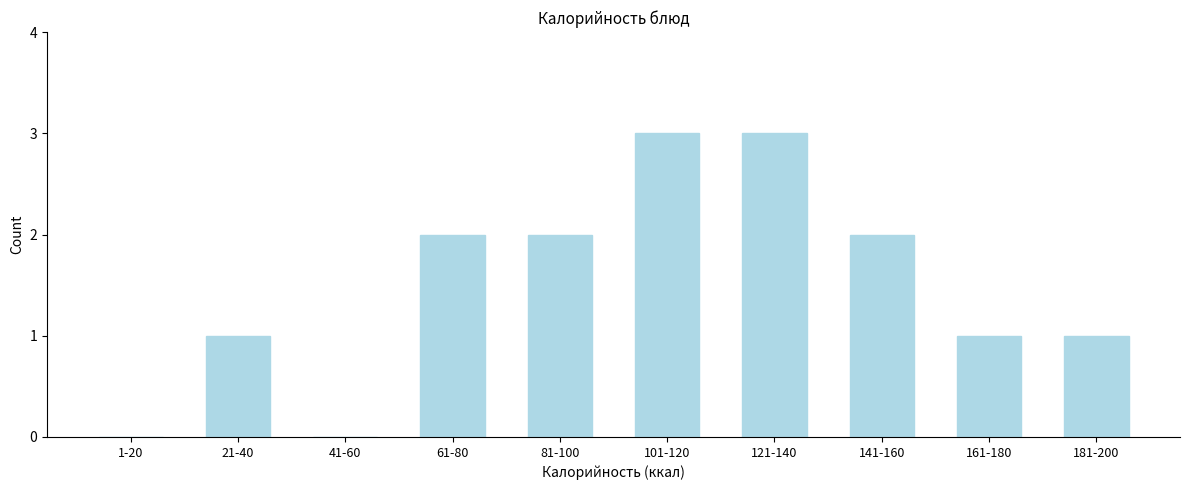

Reading left to right, transcribe all the data shown in this chart.

1-20=0	21-40=1	41-60=0	61-80=2	81-100=2	101-120=3	121-140=3	141-160=2	161-180=1	181-200=1